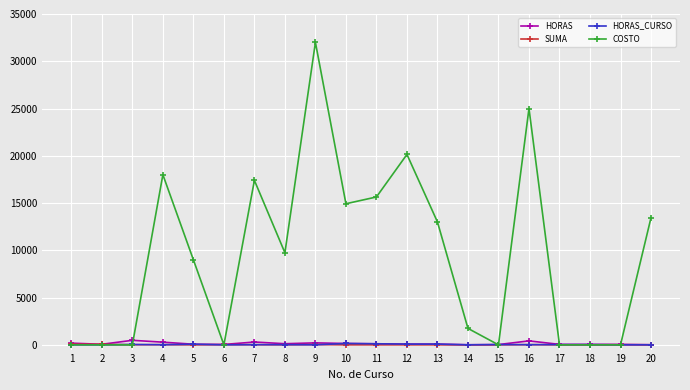

What is the total value across all series at 9?

32247